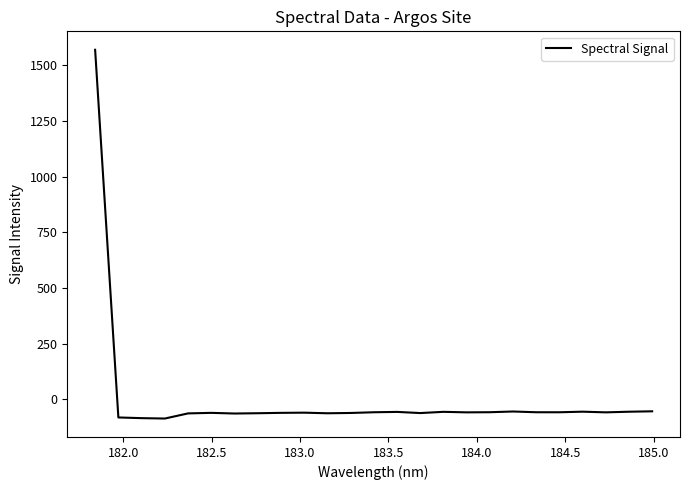

What is the smallest value displayed?

-86.2